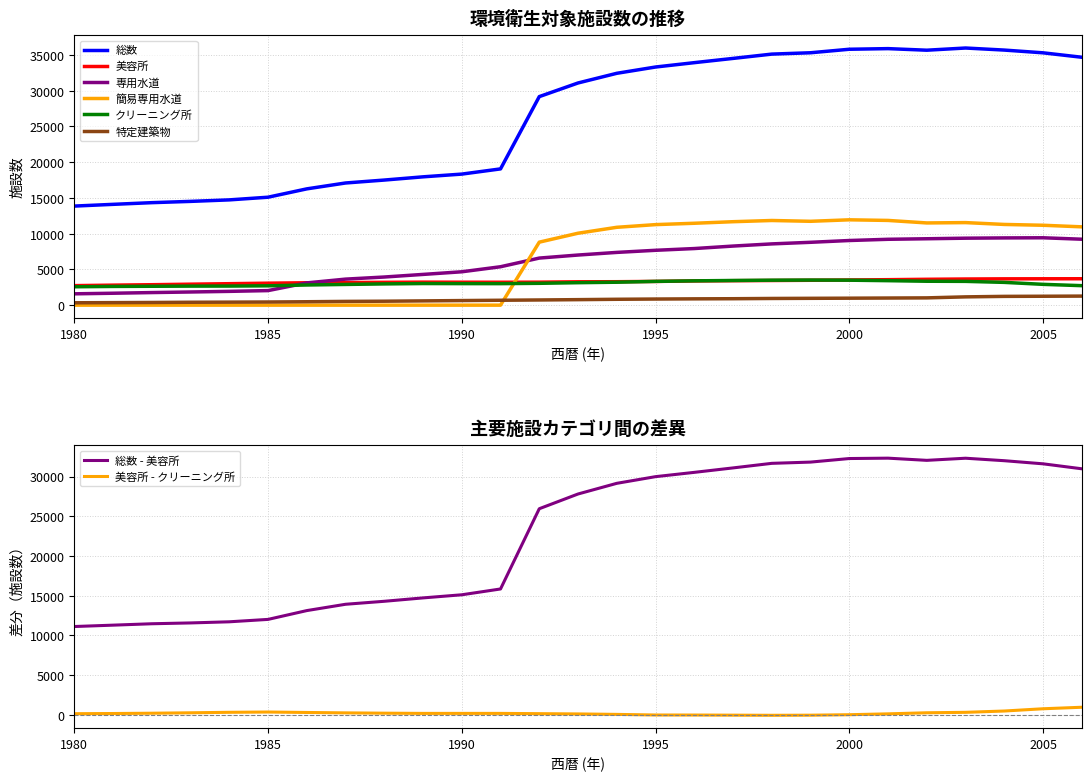

Reading left to right, extract all data points from this chart.

総数: 13855	14097	14333	14511	14722	15095	16262	17084	17494	17945	18327	19055	29163	31070	32422	33301	33911	34505	35106	35295	35785	35873	35652	35958	35670	35287	34667
美容所: 2730	2799	2859	2933	3002	3073	3132	3159	3193	3218	3208	3204	3215	3269	3279	3318	3388	3422	3448	3480	3522	3563	3617	3656	3680	3689	3694
専用水道: 1586	1667	1761	1842	1929	2037	3113	3641	3935	4299	4667	5372	6584	7009	7377	7672	7916	8263	8567	8790	9040	9211	9286	9365	9403	9423	9221
簡易専用水道: 0	0	0	0	0	0	0	0	0	0	0	0	8811	10059	10887	11263	11452	11670	11840	11727	11935	11849	11498	11545	11287	11173	10952
クリーニング所: 2572	2619	2642	2663	2670	2706	2821	2898	2971	3023	3012	3009	3054	3142	3209	3325	3400	3450	3493	3511	3493	3425	3344	3327	3186	2911	2726
特定建築物: 333	353	374	405	422	441	478	526	552	597	642	685	726	771	822	856	883	901	936	956	975	997	1019	1159	1228	1246	1267